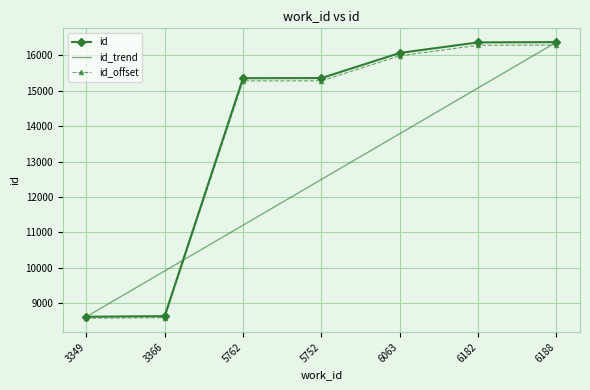

What is the highest value of the id_offset series?

16284.2